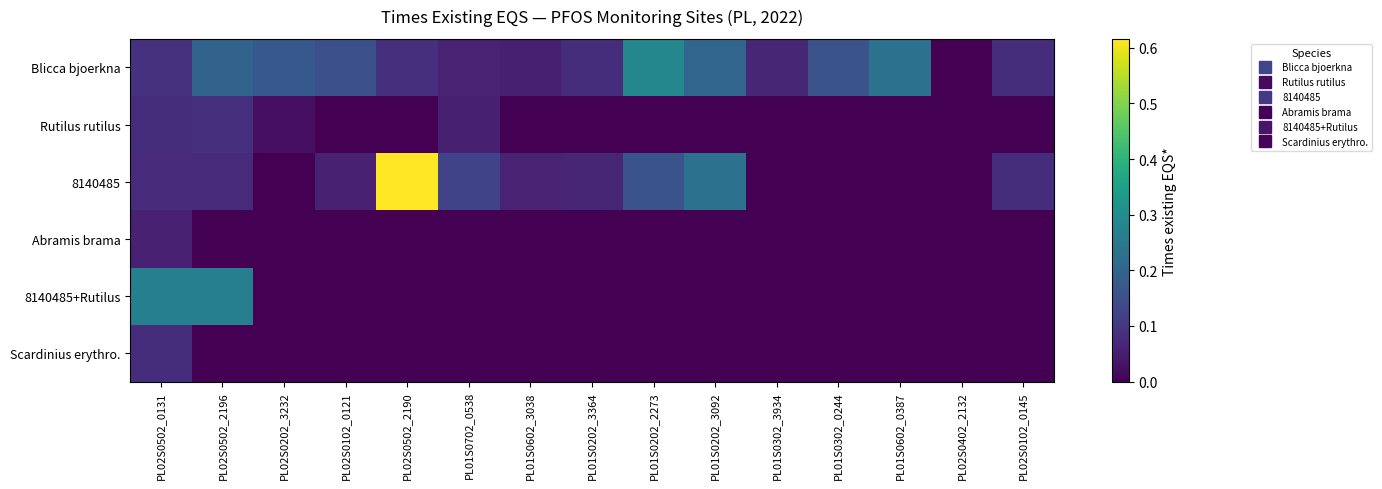

Reading right to left, what are all the values shown in this chart?

Blicca bjoerkna: PL02S0102_0145=0.1	PL02S0402_2132=0.0	PL01S0602_0387=0.2	PL01S0302_0244=0.2	PL01S0302_3934=0.1	PL01S0202_3092=0.2	PL01S0202_2273=0.3	PL01S0202_3364=0.1	PL01S0602_3038=0.1	PL01S0702_0538=0.1	PL02S0502_2190=0.1	PL02S0102_0121=0.2	PL02S0202_3232=0.2	PL02S0502_2196=0.2	PL02S0502_0131=0.1
Rutilus rutilus: PL02S0102_0145=0.0	PL02S0402_2132=0.0	PL01S0602_0387=0.0	PL01S0302_0244=0.0	PL01S0302_3934=0.0	PL01S0202_3092=0.0	PL01S0202_2273=0.0	PL01S0202_3364=0.0	PL01S0602_3038=0.0	PL01S0702_0538=0.1	PL02S0502_2190=0.0	PL02S0102_0121=0.0	PL02S0202_3232=0.0	PL02S0502_2196=0.1	PL02S0502_0131=0.1
8140485: PL02S0102_0145=0.1	PL02S0402_2132=0.0	PL01S0602_0387=0.0	PL01S0302_0244=0.0	PL01S0302_3934=0.0	PL01S0202_3092=0.2	PL01S0202_2273=0.2	PL01S0202_3364=0.1	PL01S0602_3038=0.1	PL01S0702_0538=0.1	PL02S0502_2190=0.6	PL02S0102_0121=0.1	PL02S0202_3232=0.0	PL02S0502_2196=0.1	PL02S0502_0131=0.1
Abramis brama: PL02S0102_0145=0.0	PL02S0402_2132=0.0	PL01S0602_0387=0.0	PL01S0302_0244=0.0	PL01S0302_3934=0.0	PL01S0202_3092=0.0	PL01S0202_2273=0.0	PL01S0202_3364=0.0	PL01S0602_3038=0.0	PL01S0702_0538=0.0	PL02S0502_2190=0.0	PL02S0102_0121=0.0	PL02S0202_3232=0.0	PL02S0502_2196=0.0	PL02S0502_0131=0.1
8140485+Rutilus: PL02S0102_0145=0.0	PL02S0402_2132=0.0	PL01S0602_0387=0.0	PL01S0302_0244=0.0	PL01S0302_3934=0.0	PL01S0202_3092=0.0	PL01S0202_2273=0.0	PL01S0202_3364=0.0	PL01S0602_3038=0.0	PL01S0702_0538=0.0	PL02S0502_2190=0.0	PL02S0102_0121=0.0	PL02S0202_3232=0.0	PL02S0502_2196=0.3	PL02S0502_0131=0.3
Scardinius erythro.: PL02S0102_0145=0.0	PL02S0402_2132=0.0	PL01S0602_0387=0.0	PL01S0302_0244=0.0	PL01S0302_3934=0.0	PL01S0202_3092=0.0	PL01S0202_2273=0.0	PL01S0202_3364=0.0	PL01S0602_3038=0.0	PL01S0702_0538=0.0	PL02S0502_2190=0.0	PL02S0102_0121=0.0	PL02S0202_3232=0.0	PL02S0502_2196=0.0	PL02S0502_0131=0.1